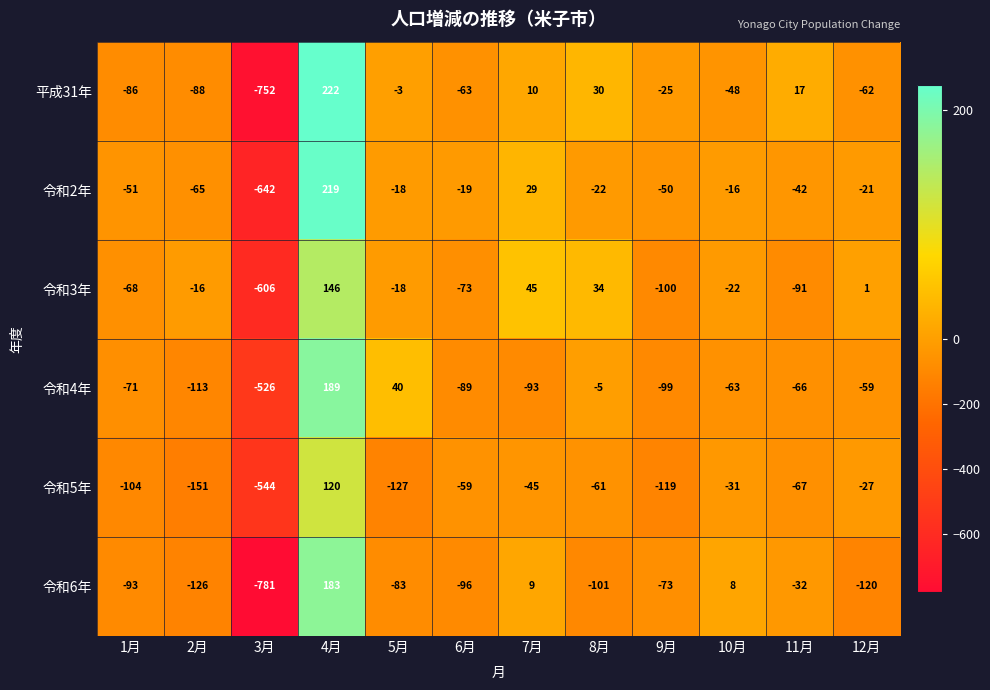

Rank the series by their maximum value, from lowest to highest.

令和5年, 令和3年, 令和6年, 令和4年, 令和2年, 平成31年